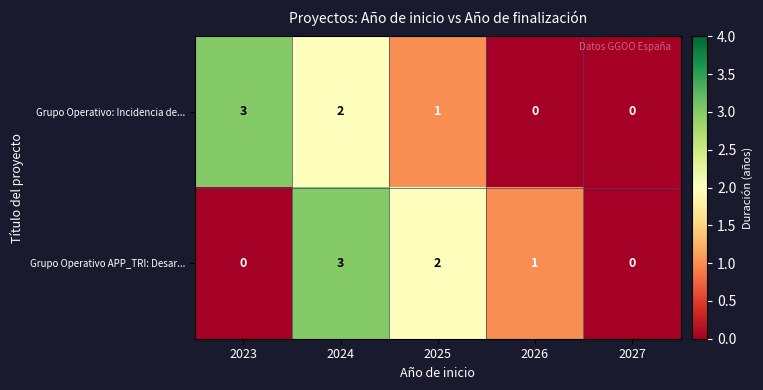

What is the greatest value displayed?

3